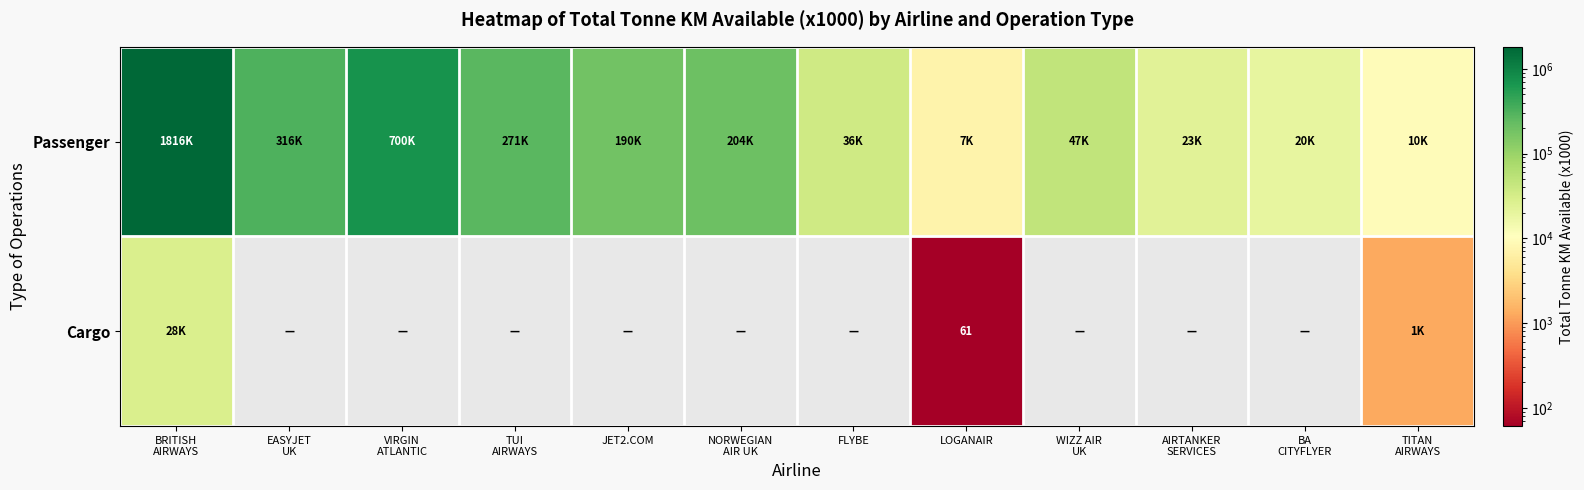

What is the total value across all series at EASYJET
UK?

316091